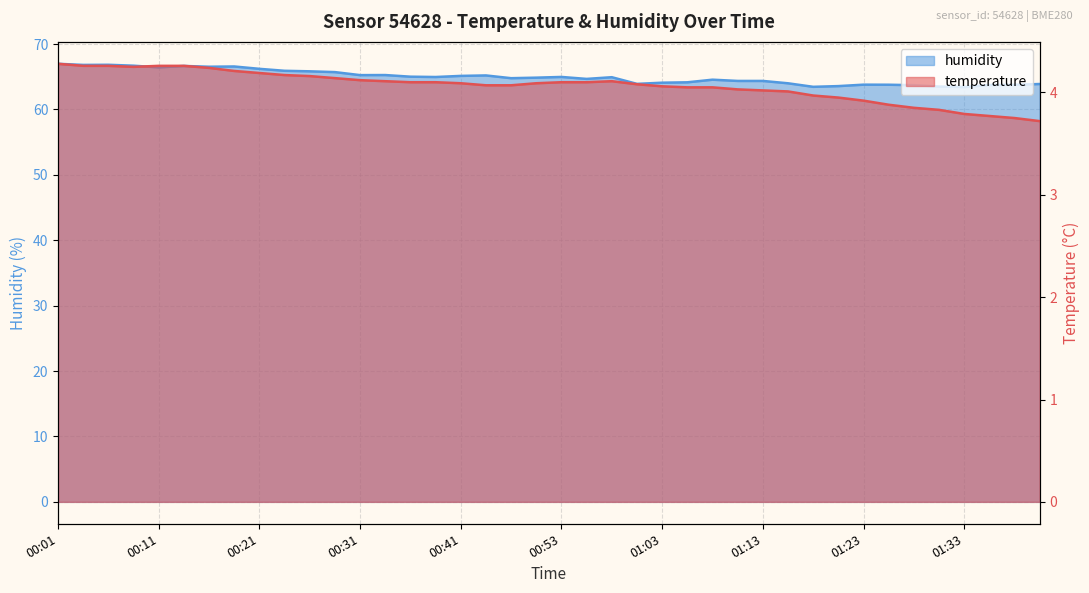

What are all the series names shown in the legend?

temperature, humidity